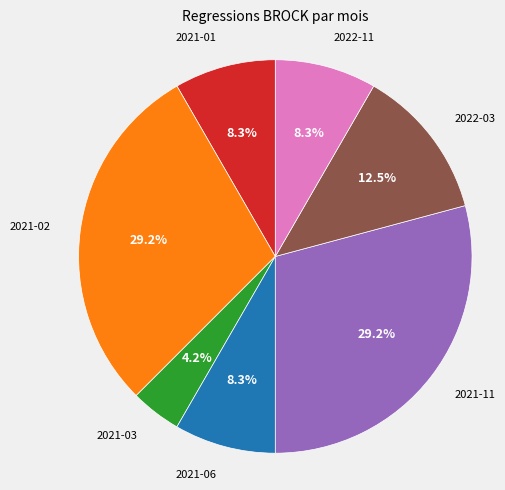

The 2021-01 slice represents 8% of the pie. True or false?

True